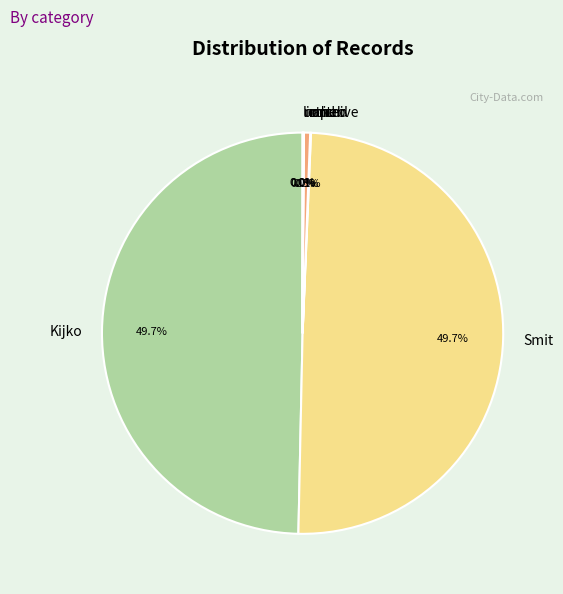

To the nearest percent, what portion does Kijko represent?

50%